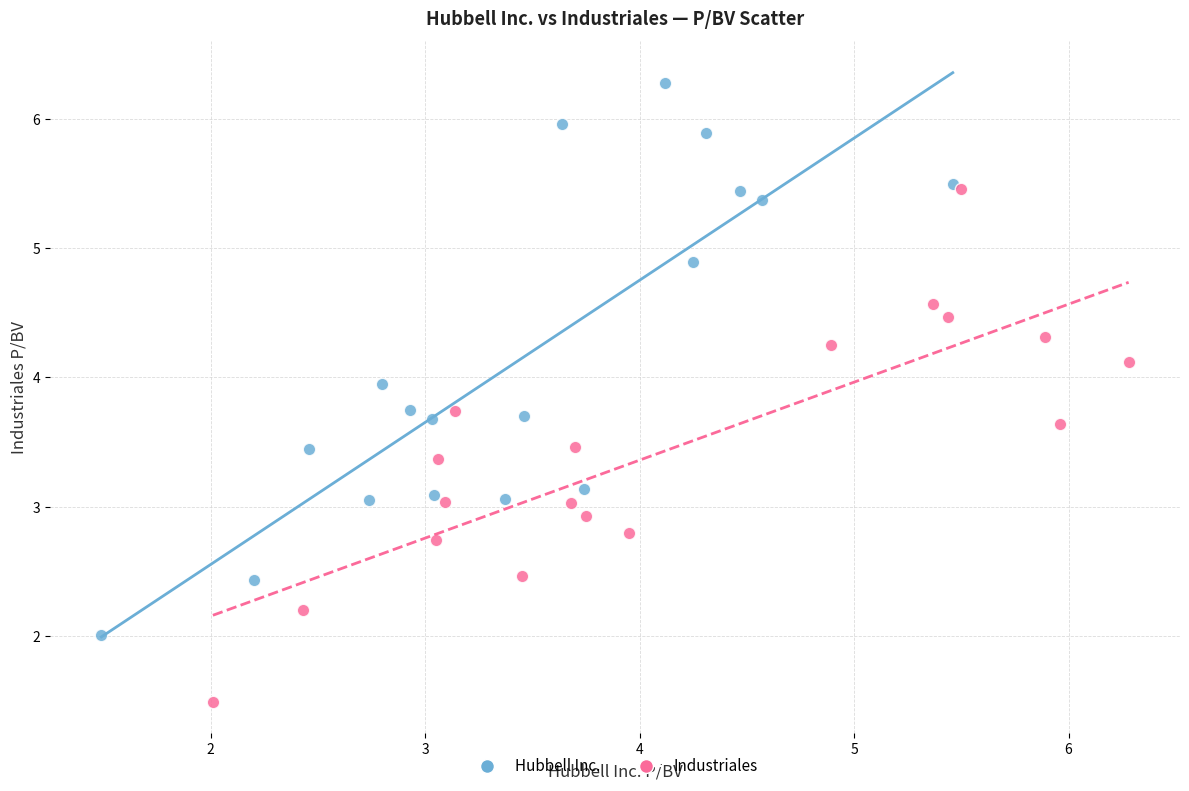

Which series contains the lowest Y value?

Industriales